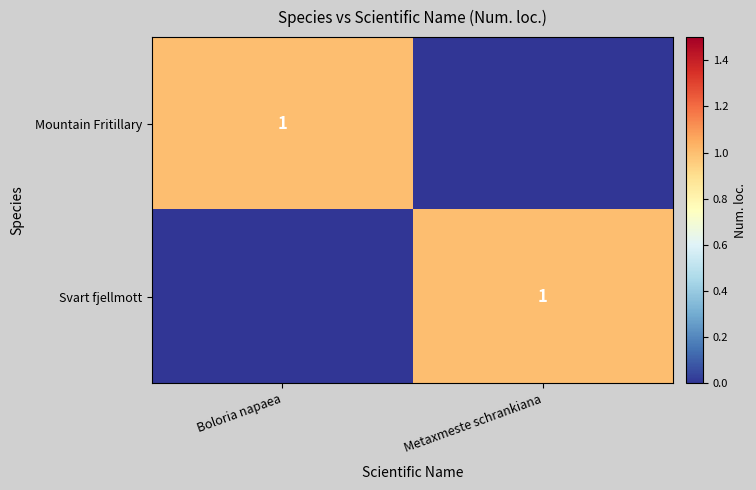

What is the difference between the Mountain Fritillary values at Boloria napaea and Metaxmeste schrankiana?

1